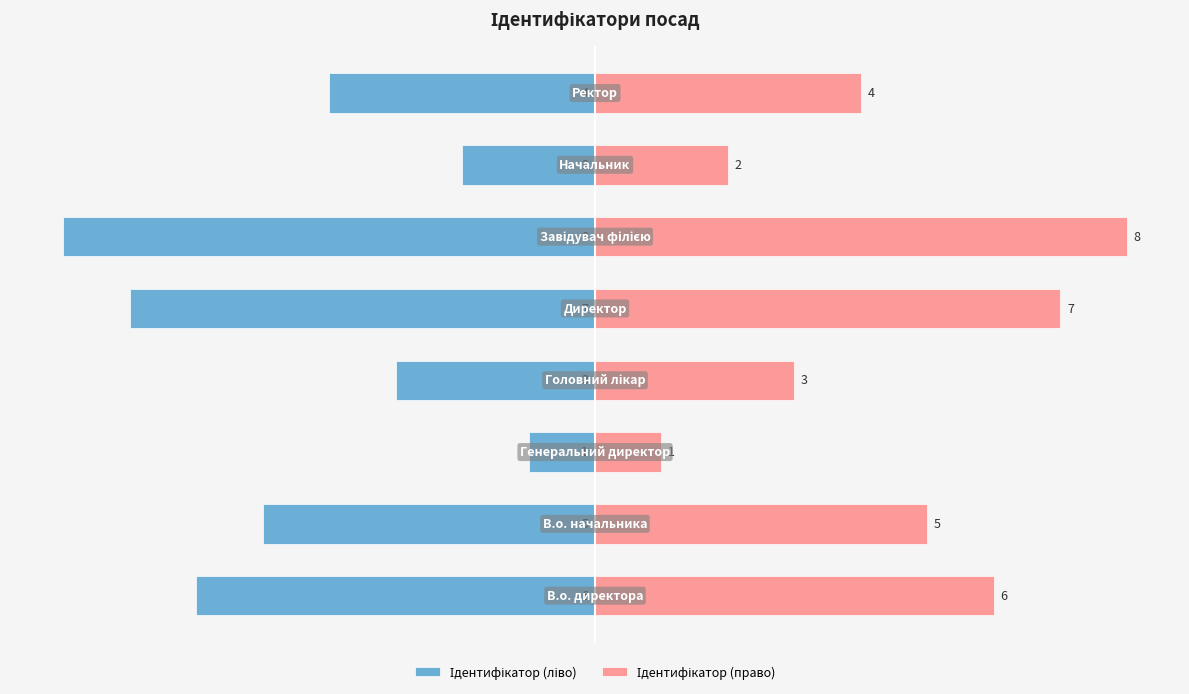

What is the average value of the Ідентифікатор (ліво) series?

-4